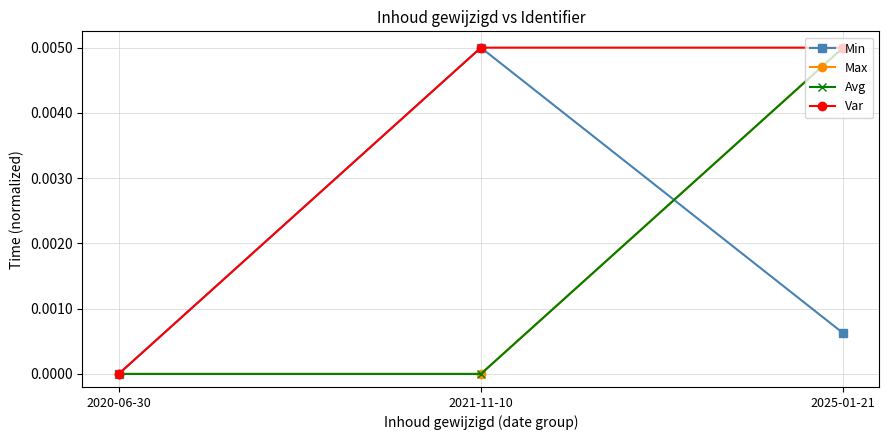

Does the chart display data point markers on the line(s)?

Yes